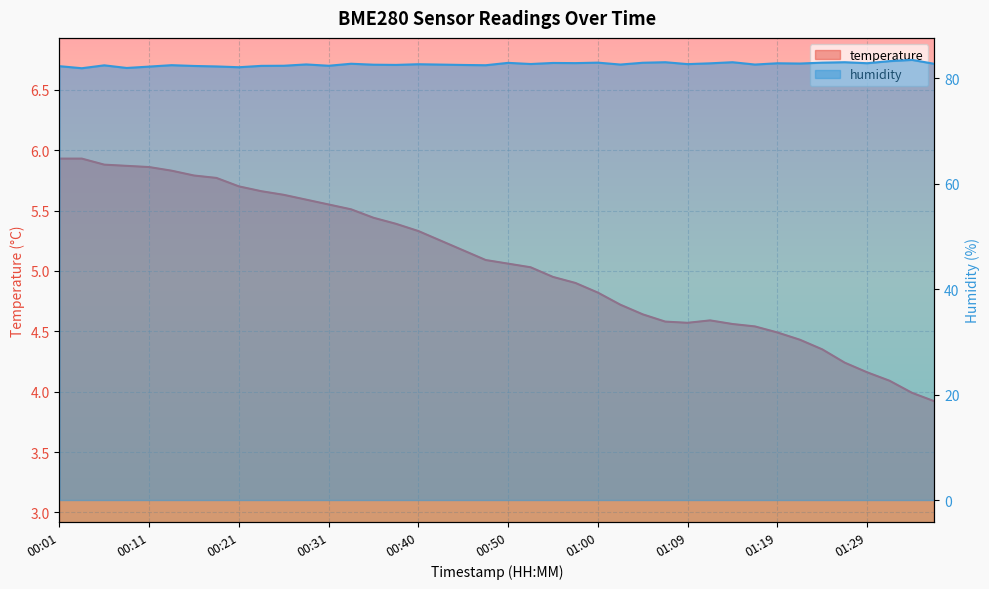

True or false: humidity and temperature cross at least once.

False